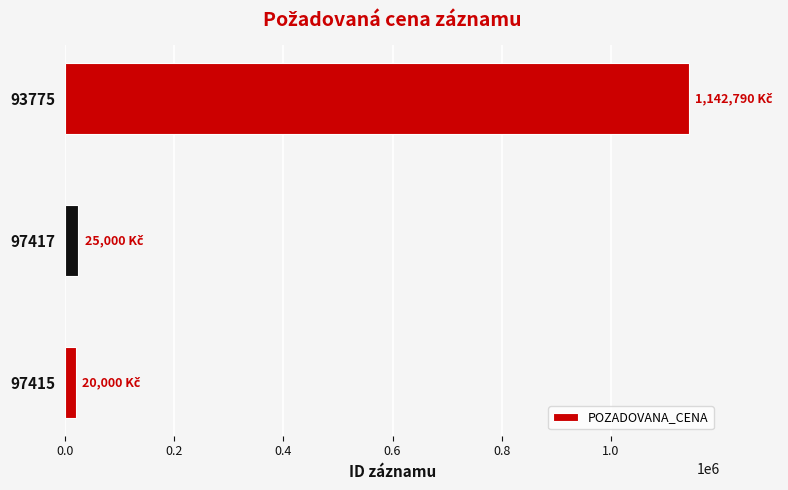

Does the chart contain stacked bars?

No